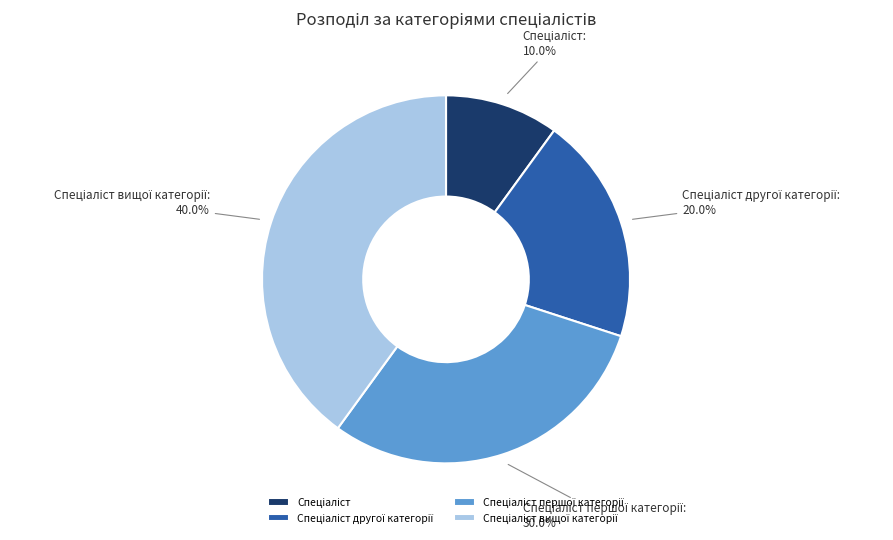

Is there a majority slice in this chart?

No